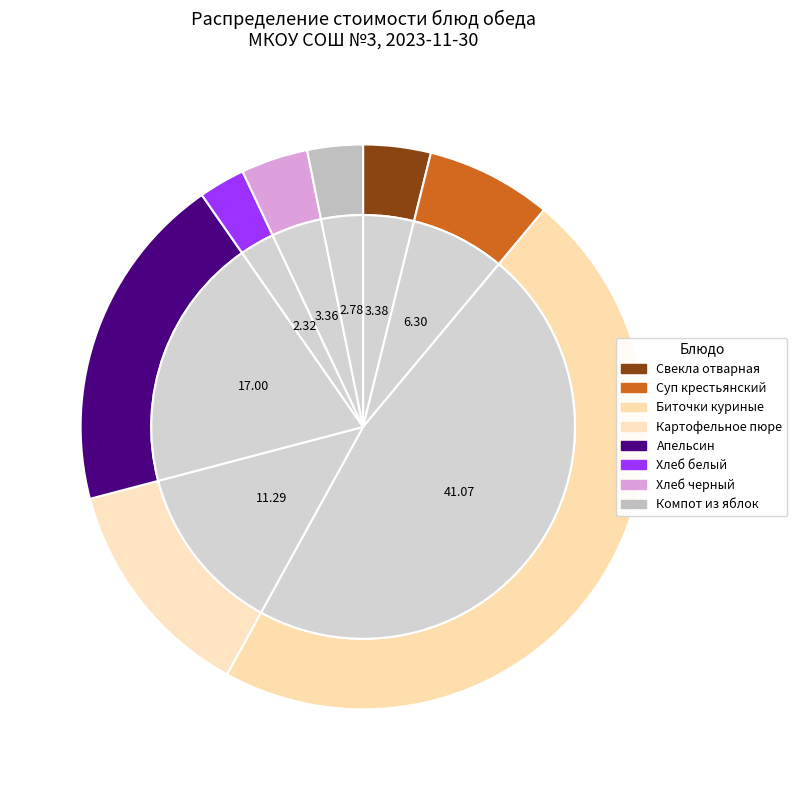

To the nearest percent, what is the combined percentage of Суп крестьянский с пшенной крупой and Картофельное пюре?

20%